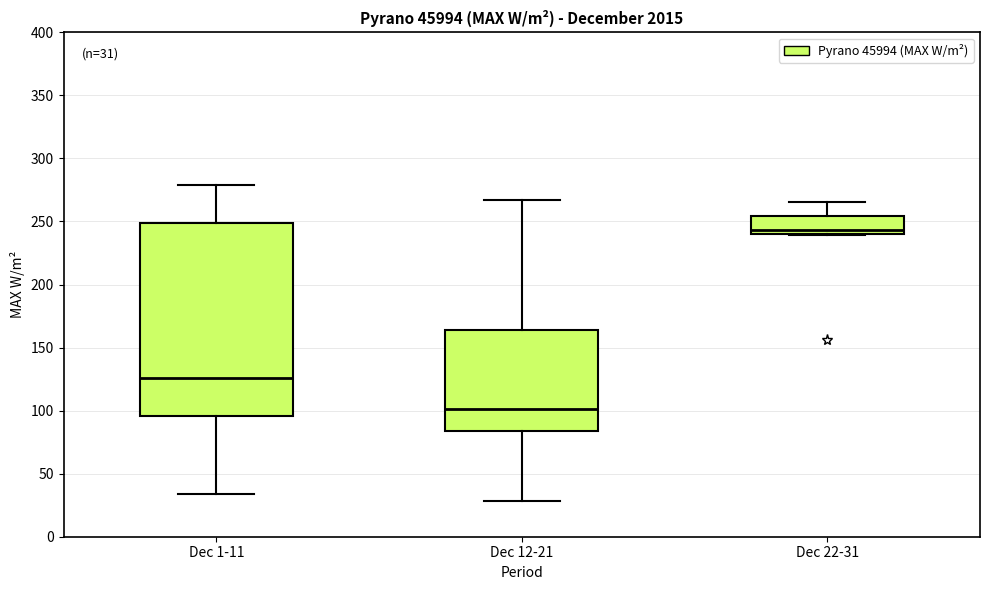

Which box has the lowest median line?

Dec 12-21